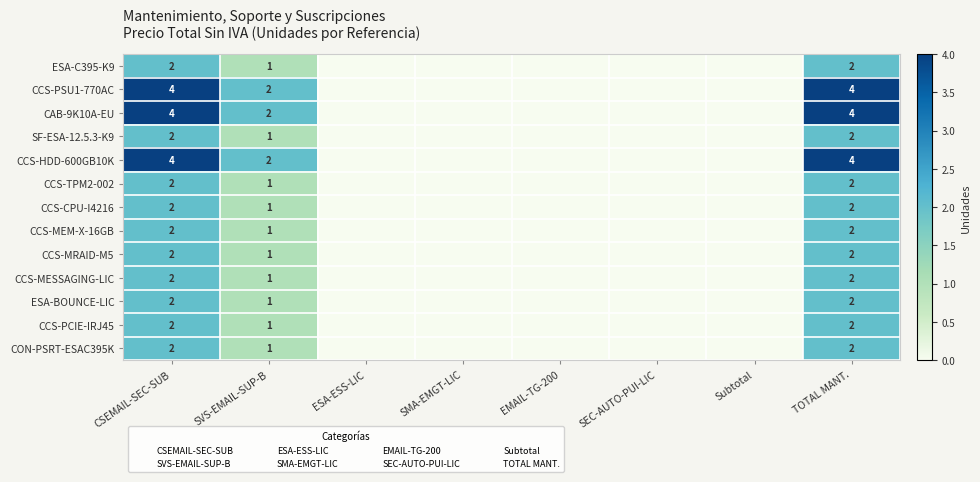

Which label corresponds to the smallest value in the chart?

ESA-ESS-LIC